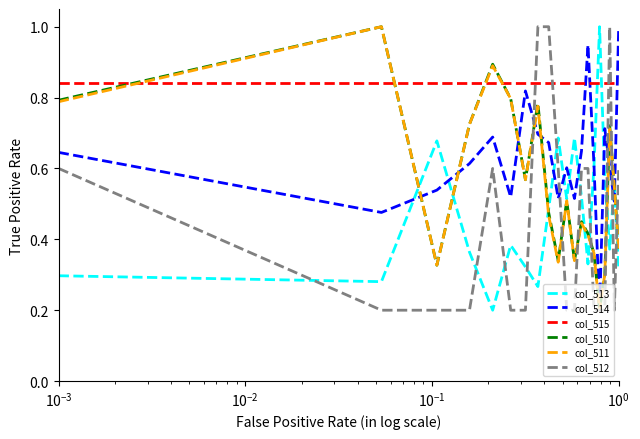

Which series has the largest total across all categories?

col_515